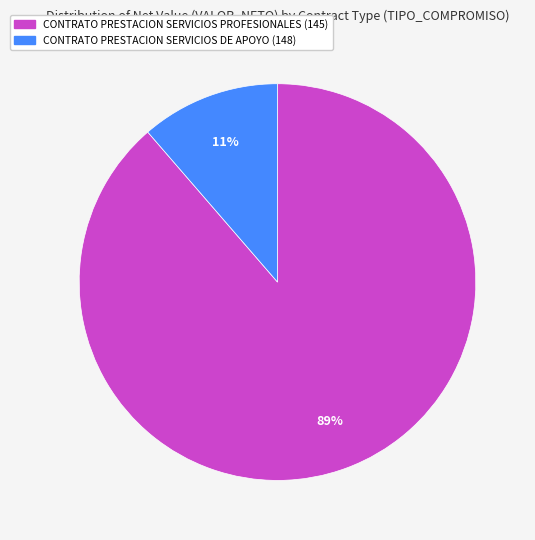

To the nearest percent, what is the average slice percentage?

50%